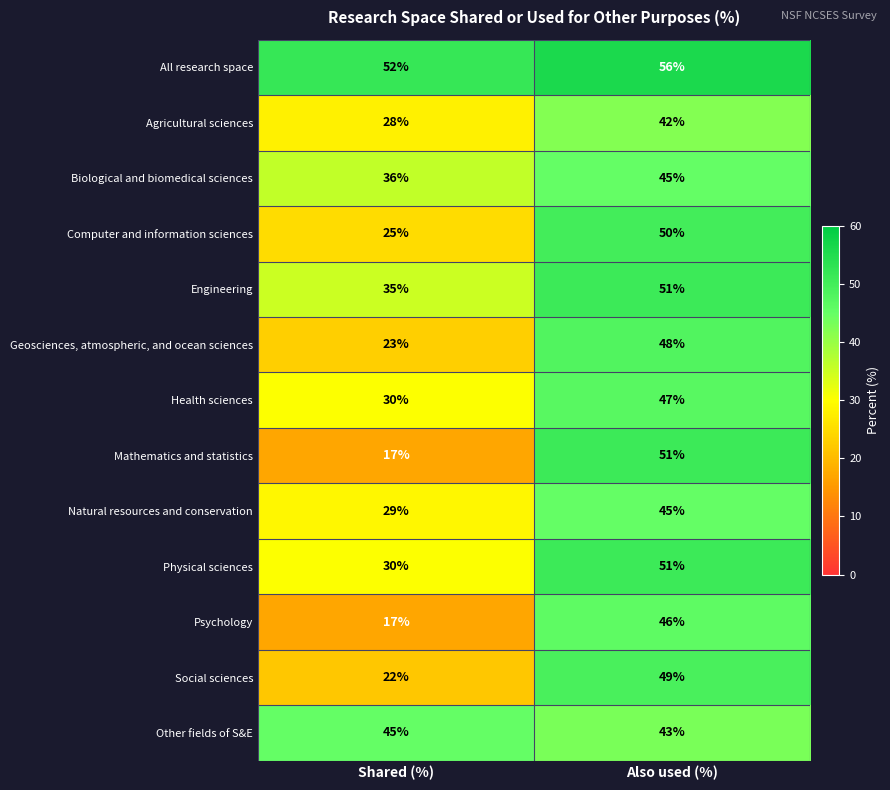

Which category has the lowest value across all series?

Shared (%)